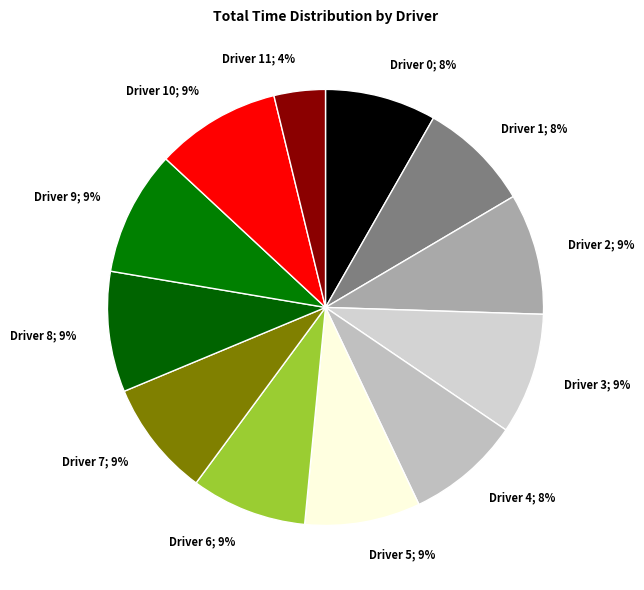

To the nearest percent, what is the difference between the largest and smallest slice percentages?

5%